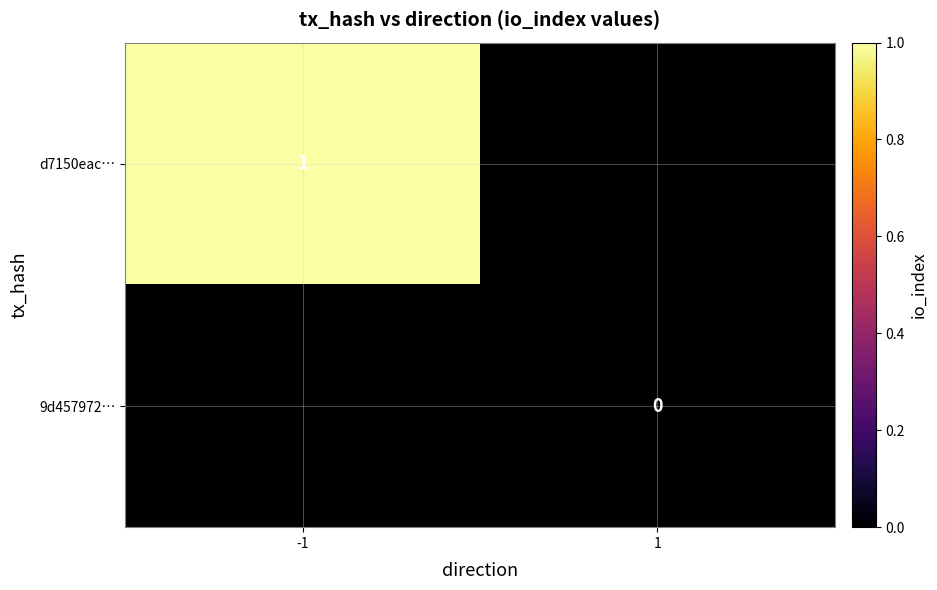

The value of d7150eac… at -1 is 0. True or false?

False